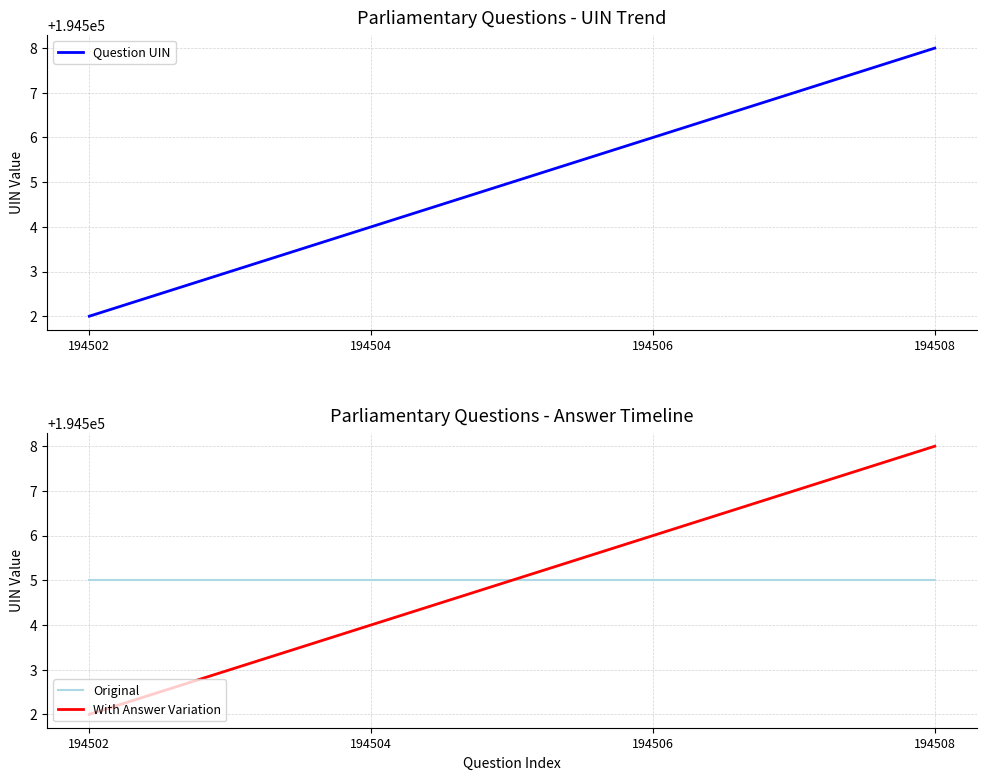

What is the sum of all With Answer Variation values?

778020